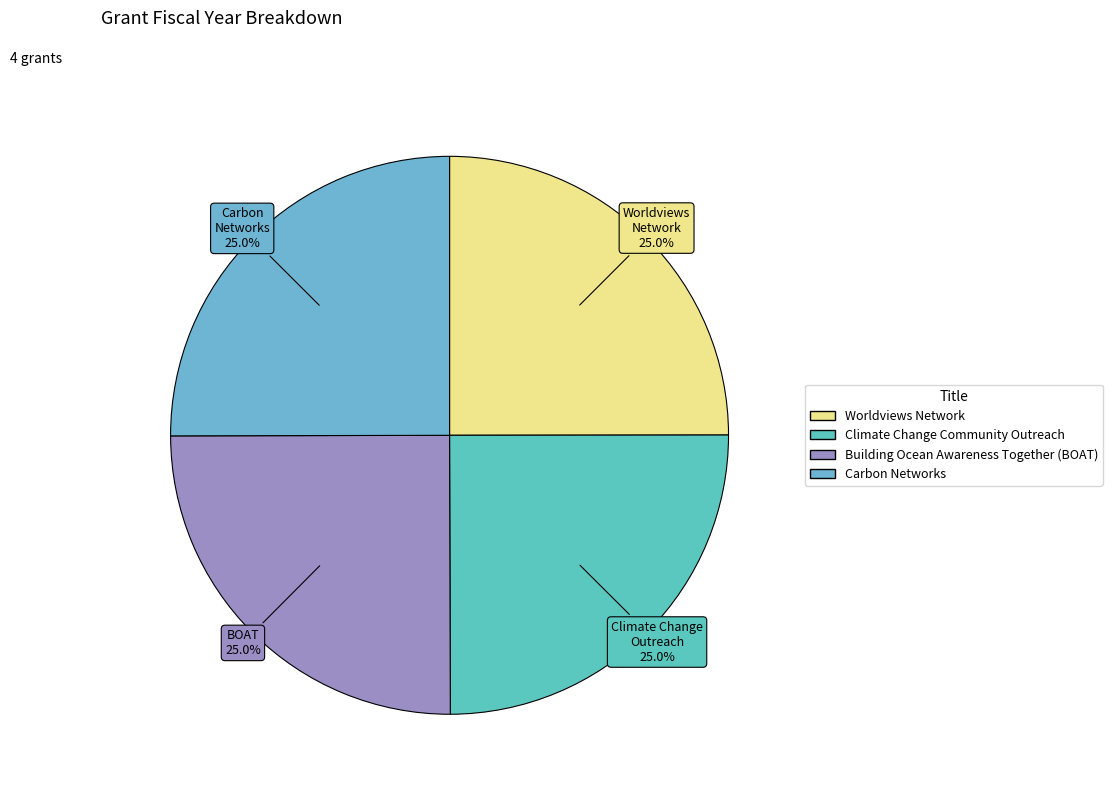

To the nearest percent, what portion does Climate Change Community Outreach represent?

25%